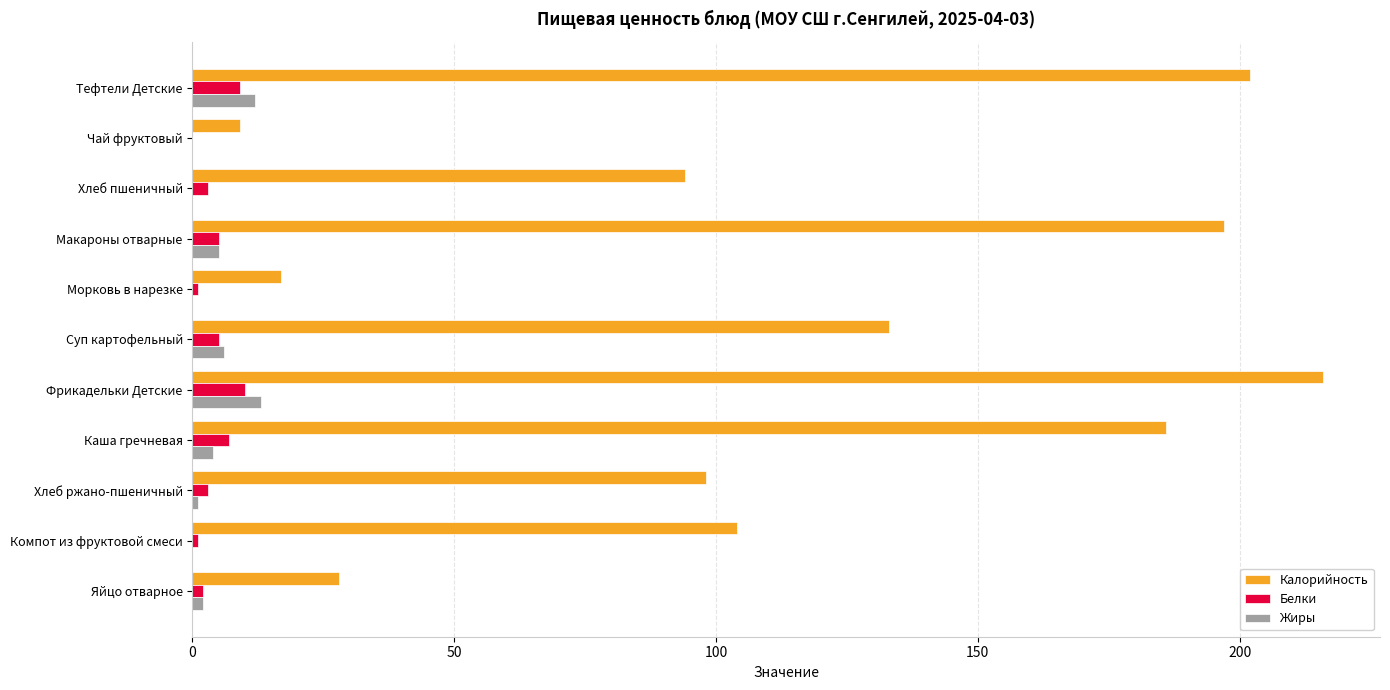

What is the sum of the Белки values at Суп картофельный and Чай фруктовый?

5